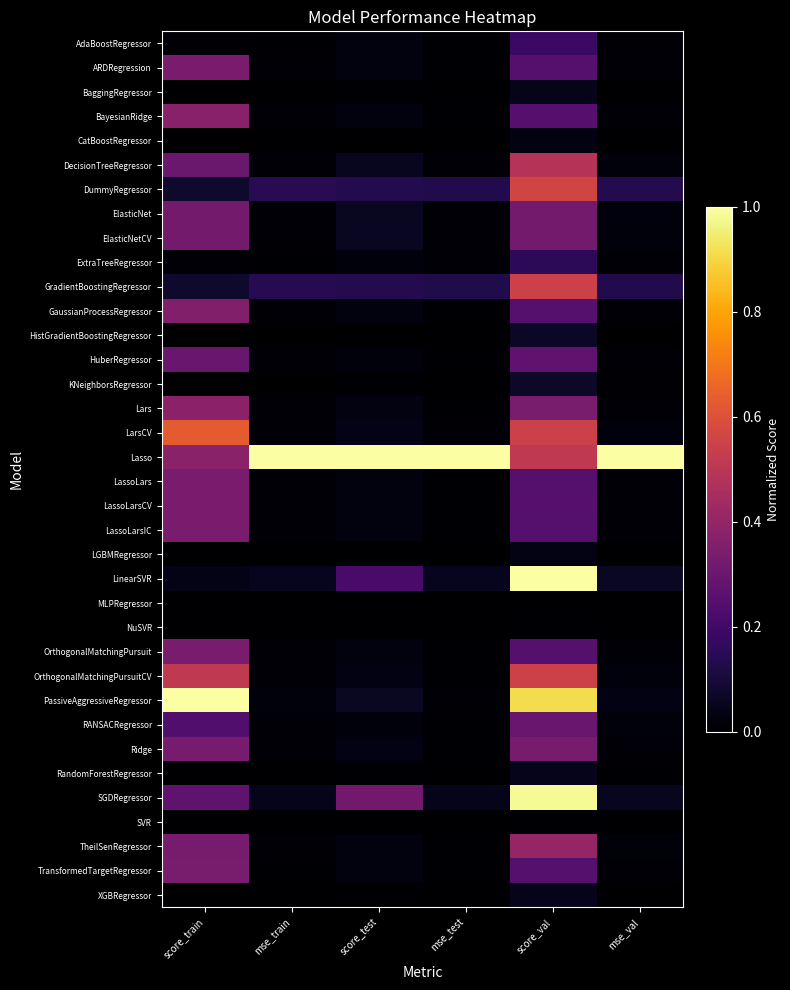

Rank the series by their maximum value, from lowest to highest.

MLPRegressor, NuSVR, SVR, CatBoostRegressor, LGBMRegressor, BaggingRegressor, XGBRegressor, RandomForestRegressor, HistGradientBoostingRegressor, KNeighborsRegressor, ExtraTreeRegressor, AdaBoostRegressor, HuberRegressor, RANSACRegressor, ElasticNet, ElasticNetCV, Ridge, TransformedTargetRegressor, LassoLarsIC, LassoLarsCV, OrthogonalMatchingPursuit, LassoLars, ARDRegression, GaussianProcessRegressor, BayesianRidge, Lars, TheilSenRegressor, DecisionTreeRegressor, OrthogonalMatchingPursuitCV, GradientBoostingRegressor, DummyRegressor, LarsCV, SGDRegressor, Lasso, LinearSVR, PassiveAggressiveRegressor